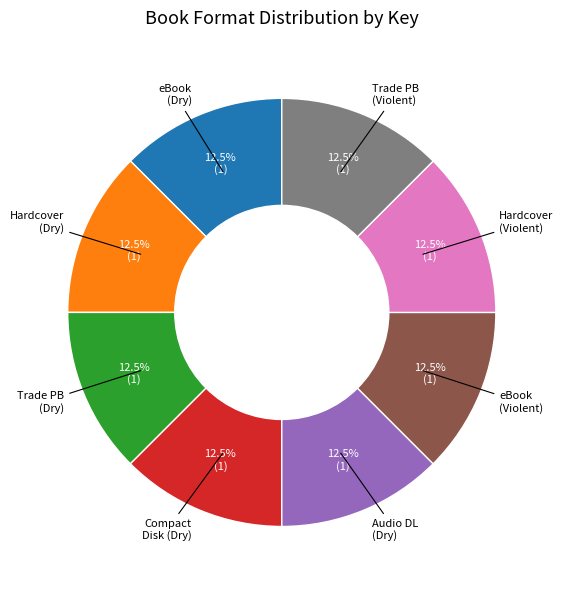

Is there a majority slice in this chart?

No